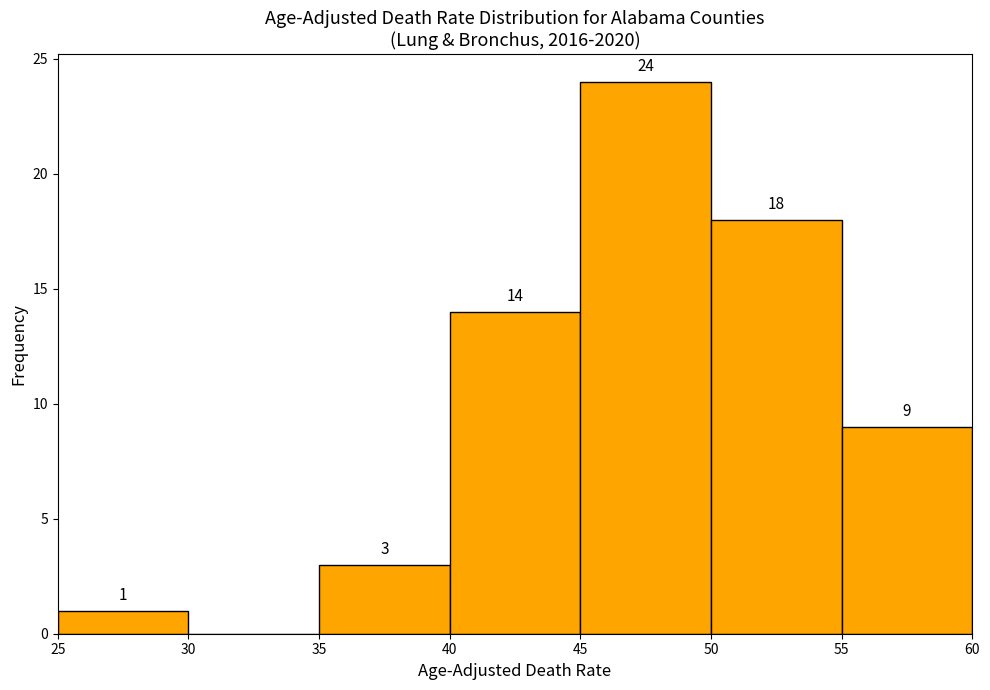

Which range on the x-axis has the tallest bar?

45 to 50